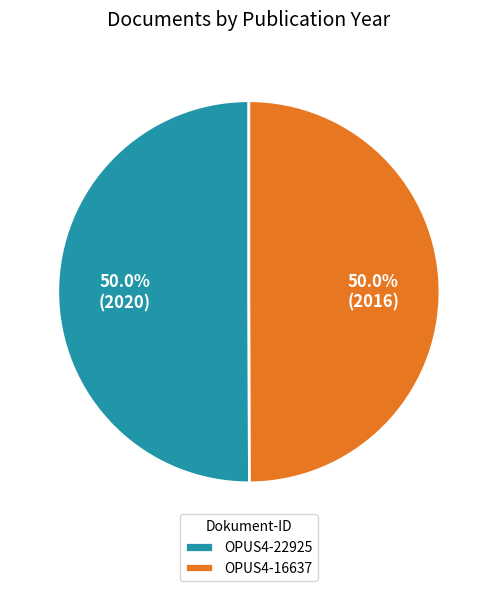

The OPUS4-22925 slice represents 50% of the pie. True or false?

True